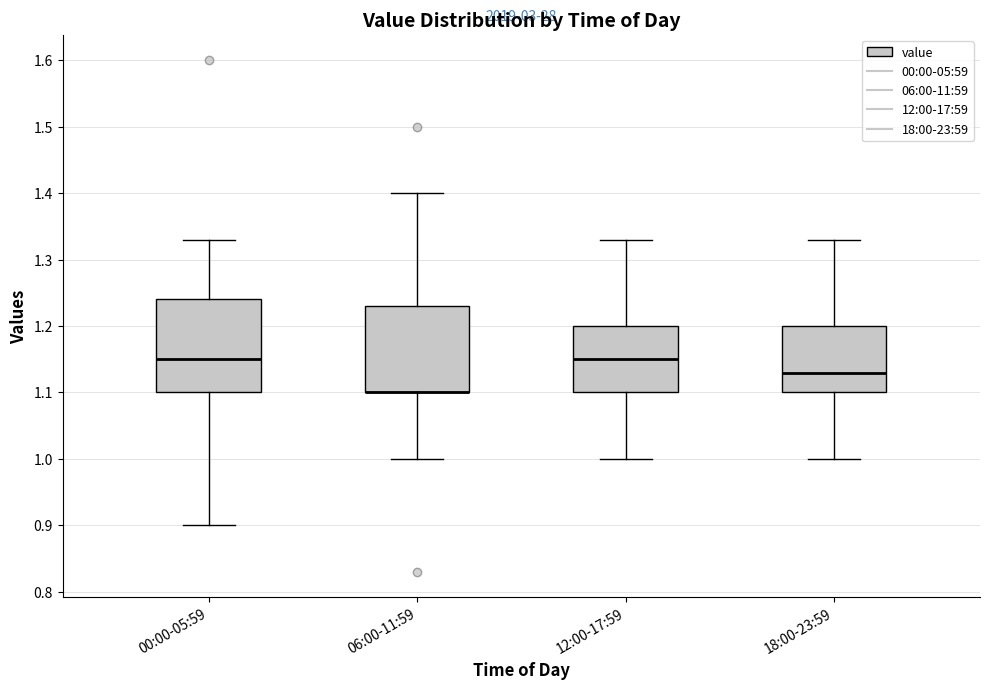

Reading left to right, read every box against the y-axis: the position of its median line, the range the box covers, and the ends of its whiskers. The values are not printed on the chart, so give them approximately, as read against the axis.

00:00-05:59: median 1.15, box 1.10 to 1.24, whiskers 0.90 to 1.33
06:00-11:59: median 1.10 (drawn on the box's lower edge), box 1.10 to 1.23, whiskers 1.00 to 1.40
12:00-17:59: median 1.15, box 1.10 to 1.20, whiskers 1.00 to 1.33
18:00-23:59: median 1.13, box 1.10 to 1.20, whiskers 1.00 to 1.33